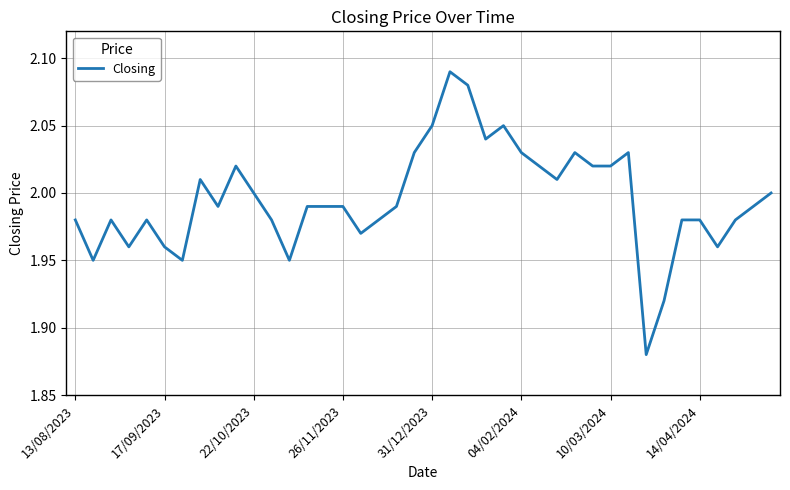

Does the chart have visible grid lines?

Yes